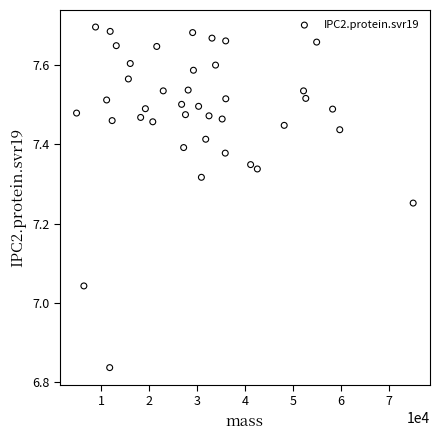

What is the range of Y values (max minus min)?

0.9